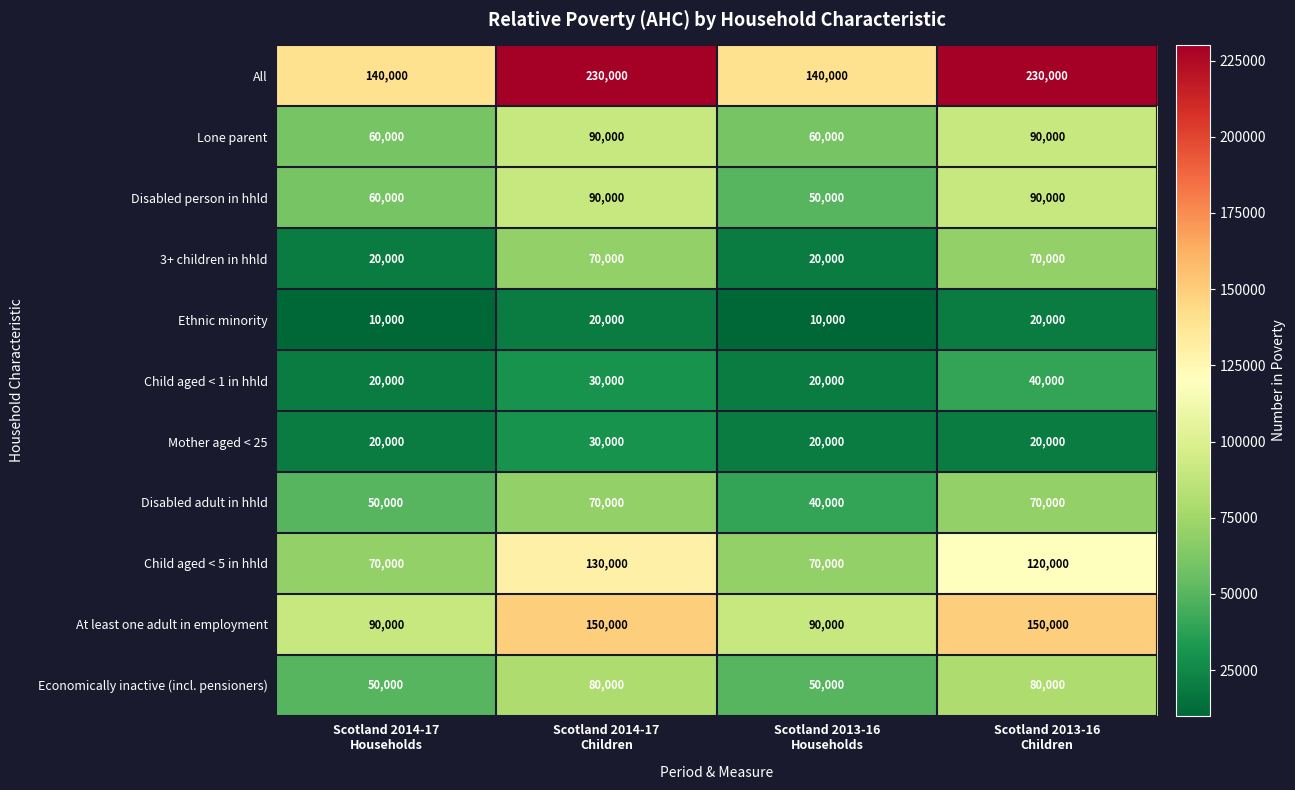

Which series has the largest total across all categories?

All